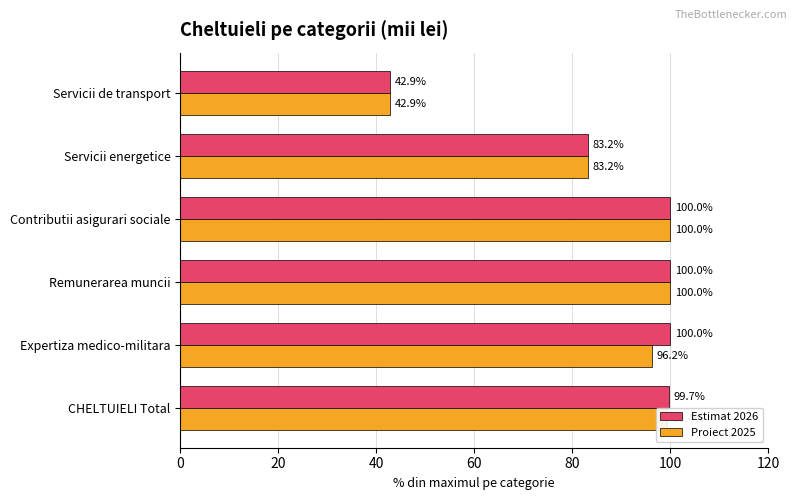

What is the difference between the maximum and minimum values in the Proiect 2025 series?

57.1